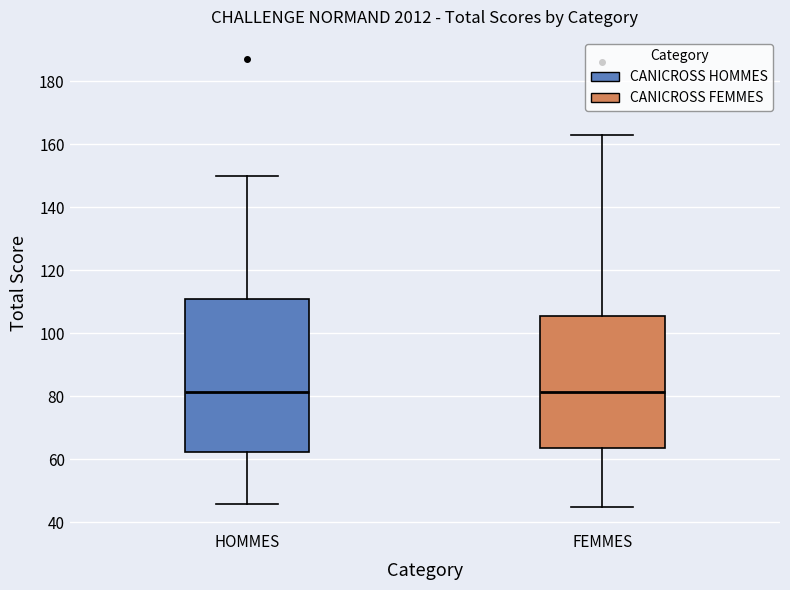

Where does the median line of the box for FEMMES sit on the y-axis? The values are not printed on the chart, so give them approximately, as read against the axis.

82